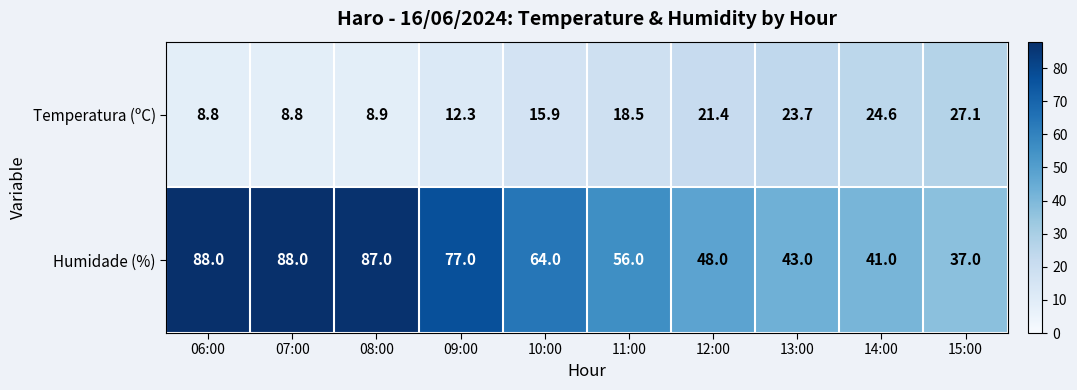

What is the difference between the Temperatura (ºC) values at 06:00 and 12:00?

12.6